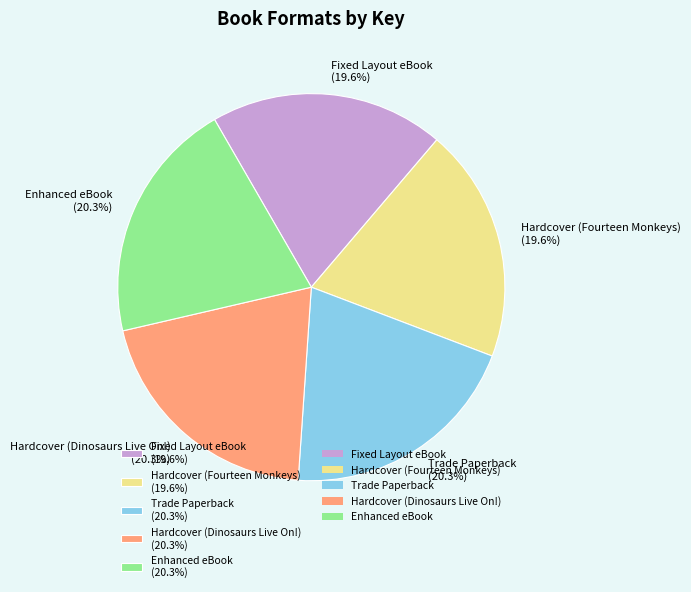

To the nearest percent, what portion does Enhanced eBook represent?

20%